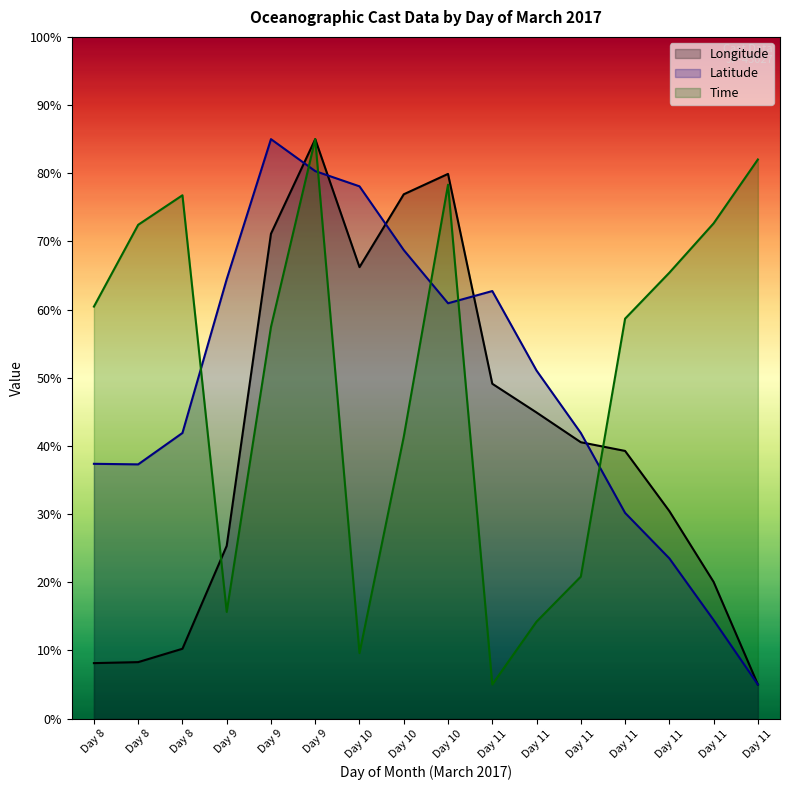

What are all the series names shown in the legend?

Longitude, Latitude, Time